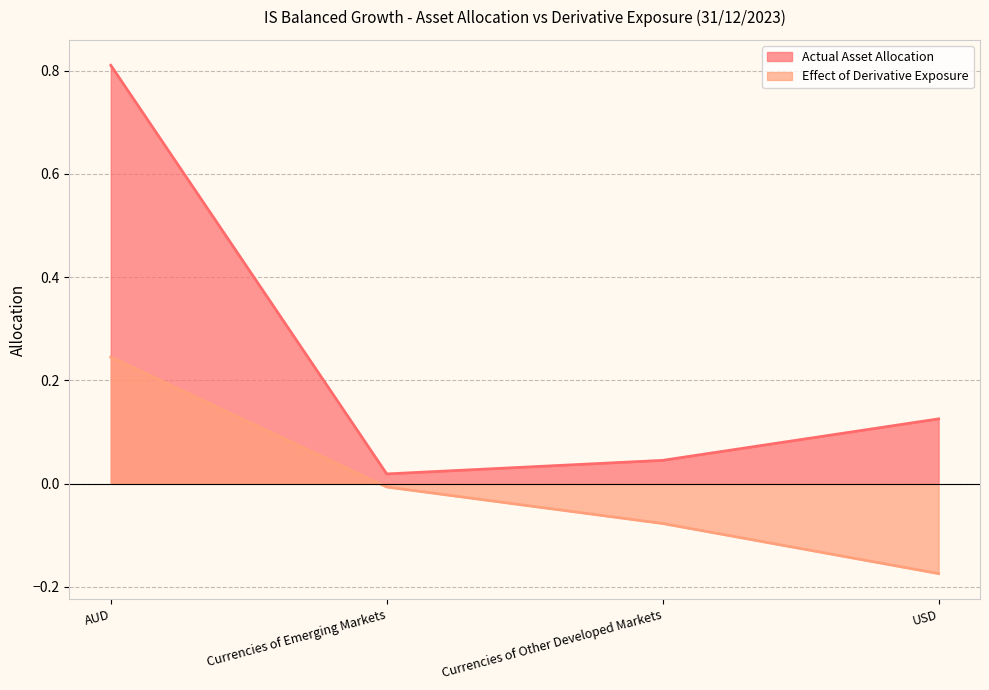

Reading left to right, transcribe all the data shown in this chart.

Actual Asset Allocation: AUD=0.8	Currencies of Emerging Markets=0.0	Currencies of Other Developed Markets=0.0	USD=0.1
Effect of Derivative Exposure: AUD=0.2	Currencies of Emerging Markets=-0.0	Currencies of Other Developed Markets=-0.1	USD=-0.2